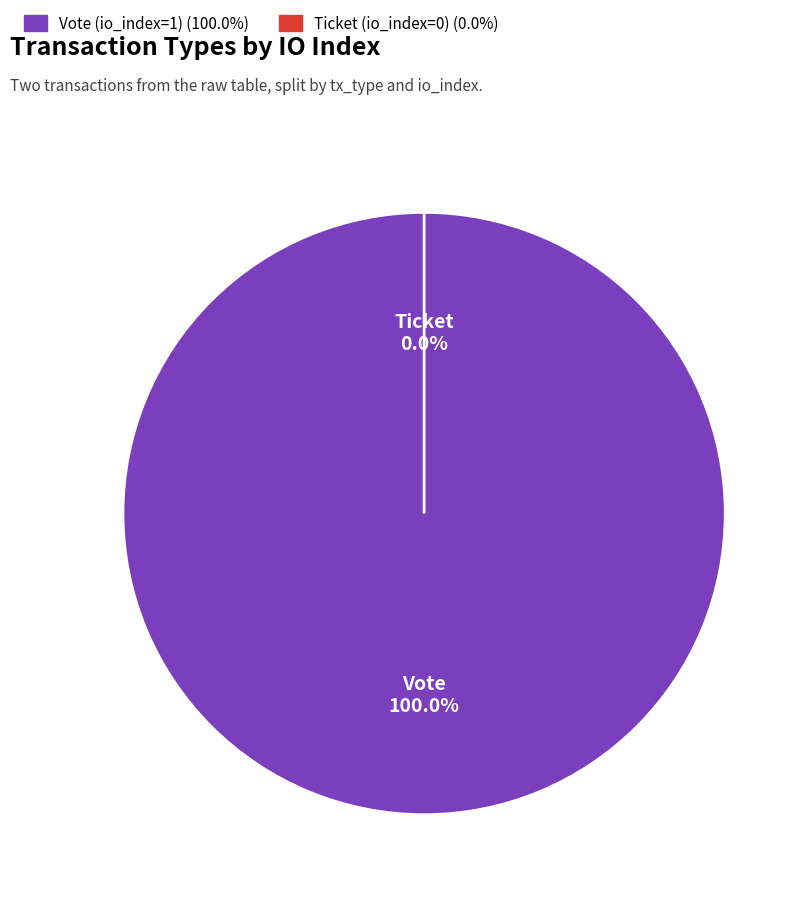

To the nearest percent, what is the difference between the largest and smallest slice percentages?

100%